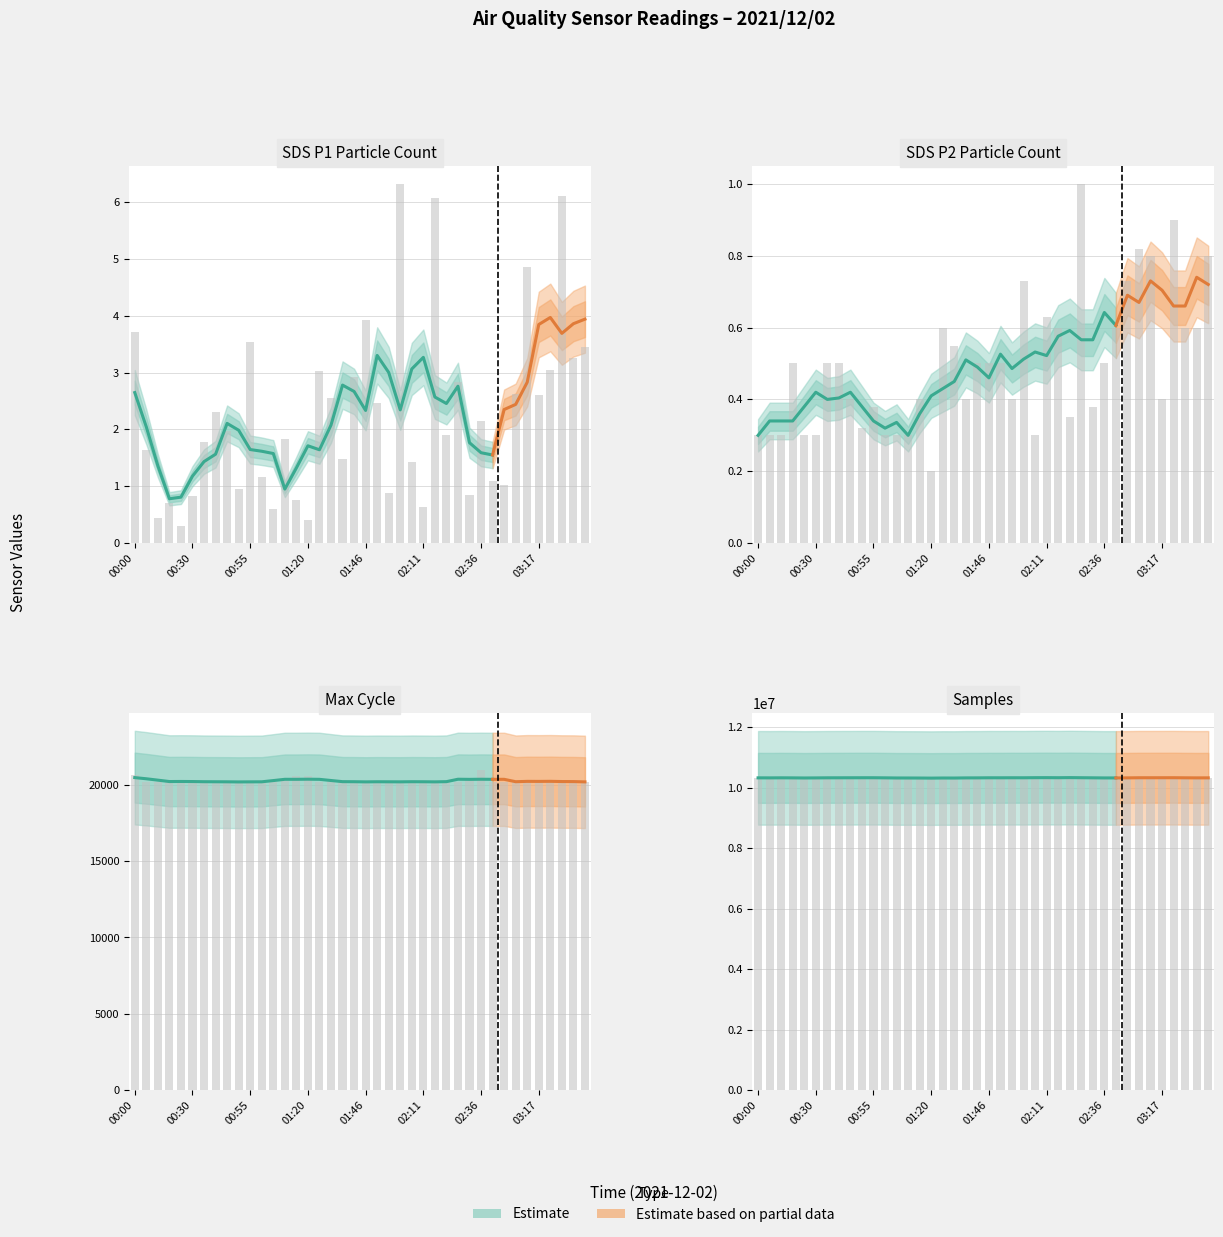

At which category is the sum across all series the highest?

02:57